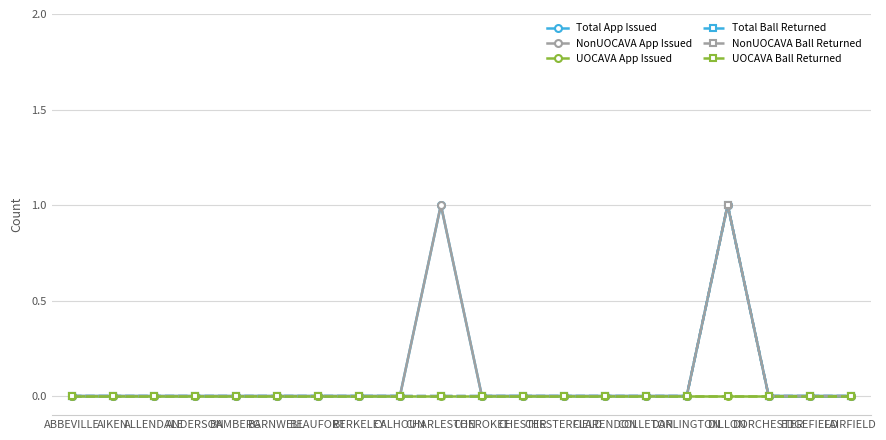

What is the label of the 20th point from the right?

ABBEVILLE